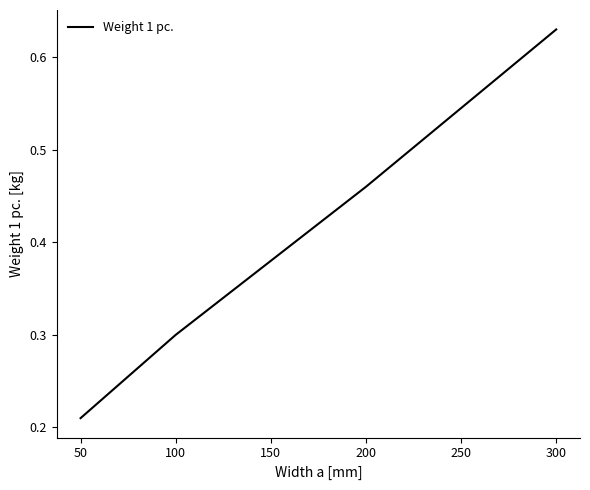

Which label corresponds to the largest value in the chart?

300